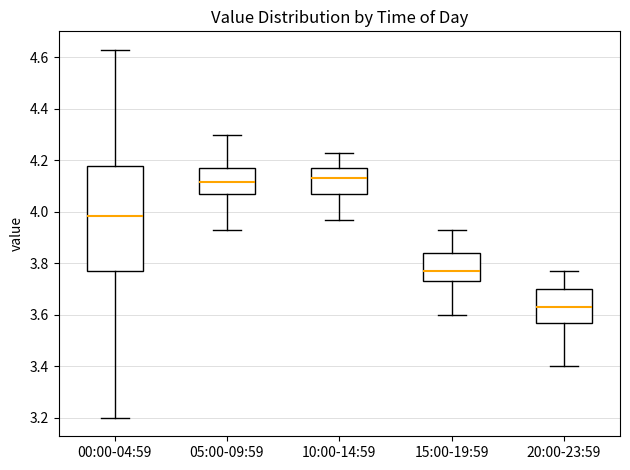

Which box is the tallest, from its lower edge to its upper edge?

00:00-04:59